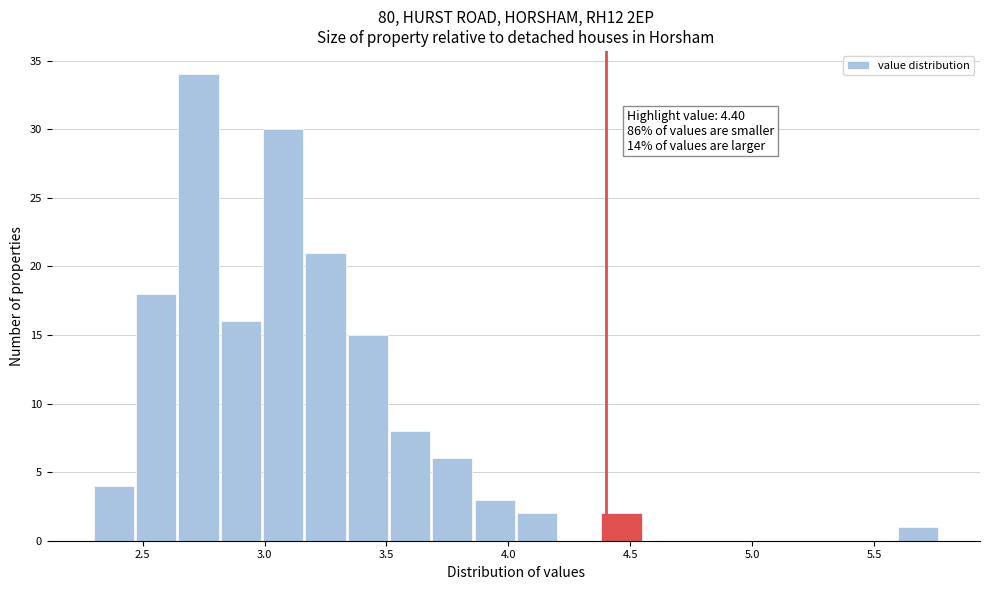

Around what value on the x-axis is the tallest bar? Give the approximate position of its centre, as read against the axis.

2.75